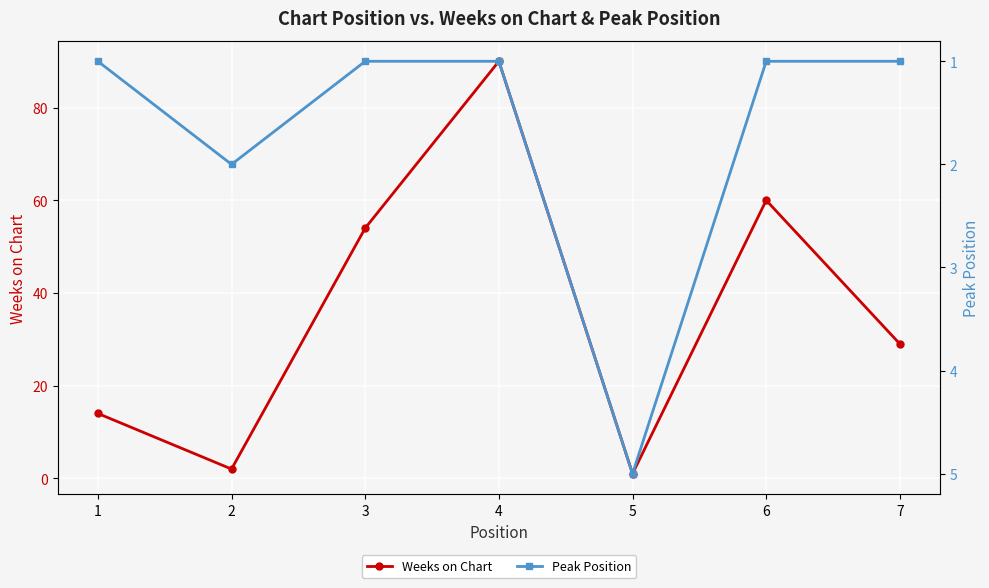

Is it true that Weeks on Chart equals 2 at 2?

True